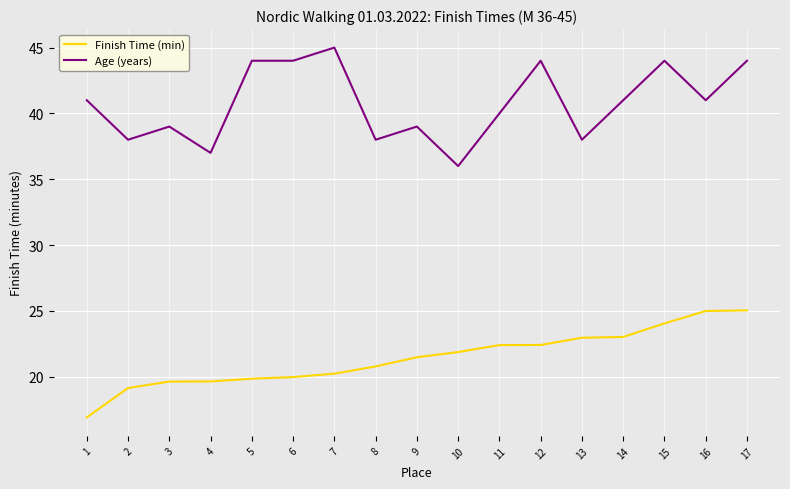

List the series in order of their overall mean, highest first.

Age (years), Finish Time (min)